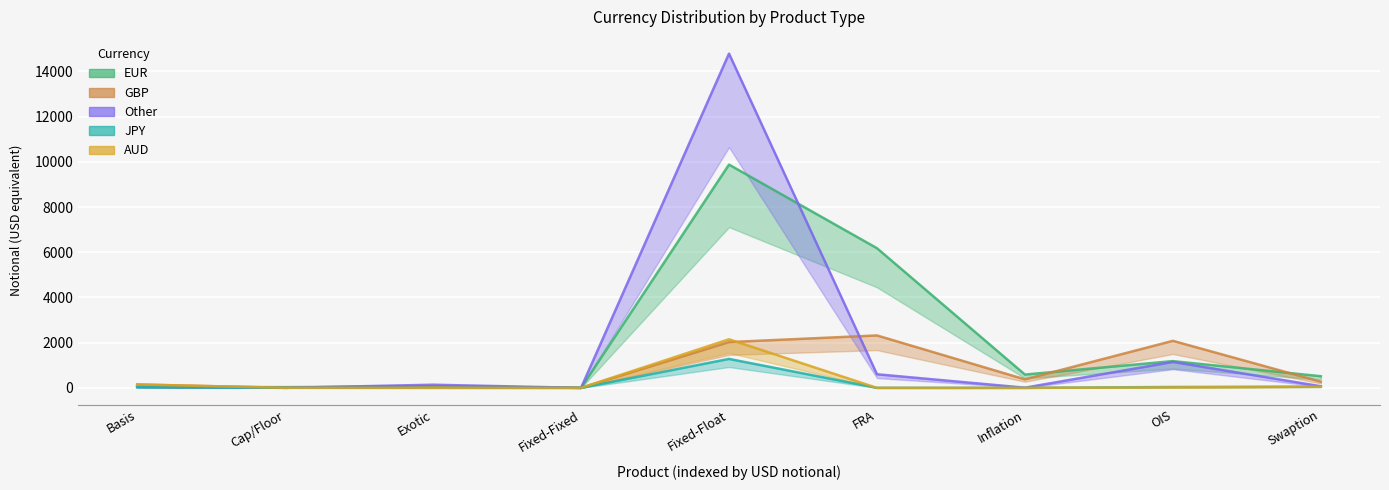

Reading left to right, list all the values displayed in this chart.

EUR: Basis=42	Cap/Floor=32	Exotic=65	Fixed-Fixed=0	Fixed-Float=9877	FRA=6179	Inflation=589	OIS=1184	Swaption=515
GBP: Basis=151	Cap/Floor=2	Exotic=68	Fixed-Fixed=0	Fixed-Float=2026	FRA=2319	Inflation=377	OIS=2081	Swaption=273
Other: Basis=41	Cap/Floor=1	Exotic=139	Fixed-Fixed=0	Fixed-Float=14788	FRA=602	Inflation=8	OIS=1148	Swaption=71
JPY: Basis=29	Cap/Floor=4	Exotic=2	Fixed-Fixed=0	Fixed-Float=1281	FRA=1	Inflation=0	OIS=39	Swaption=49
AUD: Basis=149	Cap/Floor=3	Exotic=2	Fixed-Fixed=0	Fixed-Float=2149	FRA=0	Inflation=0	OIS=20	Swaption=50